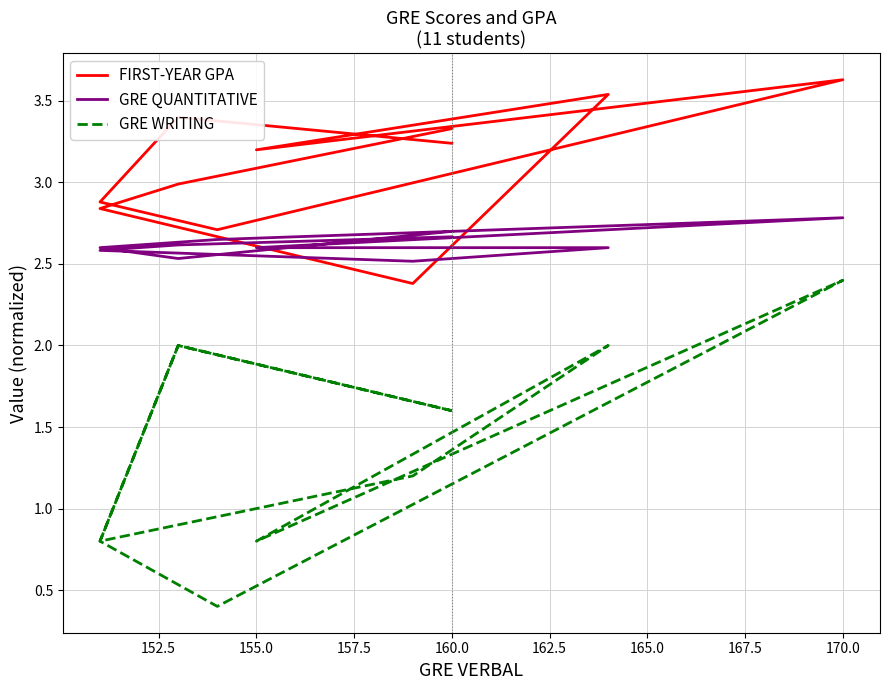

Reading left to right, transcribe all the data shown in this chart.

FIRST-YEAR GPA: 3.2	3.4	2.9	2.7	3.6	3.2	3.5	2.4	2.8	3.0	3.3
GRE QUANTITATIVE: 2.7	2.5	2.6	2.6	2.8	2.6	2.6	2.5	2.6	2.6	2.7
GRE WRITING: 1.6	2.0	0.8	0.4	2.4	0.8	2.0	1.2	0.8	2.0	1.6